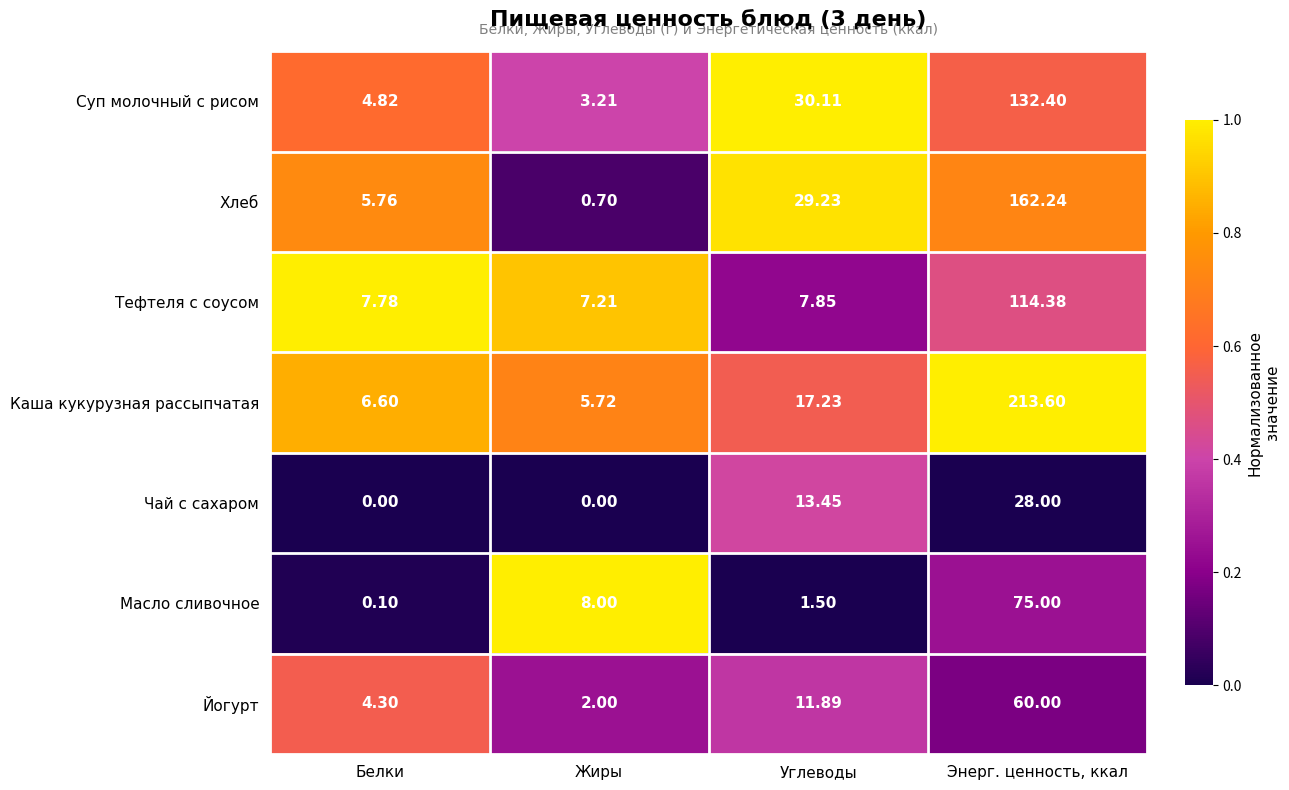

At how many categories does at least one series exceed 0?

4